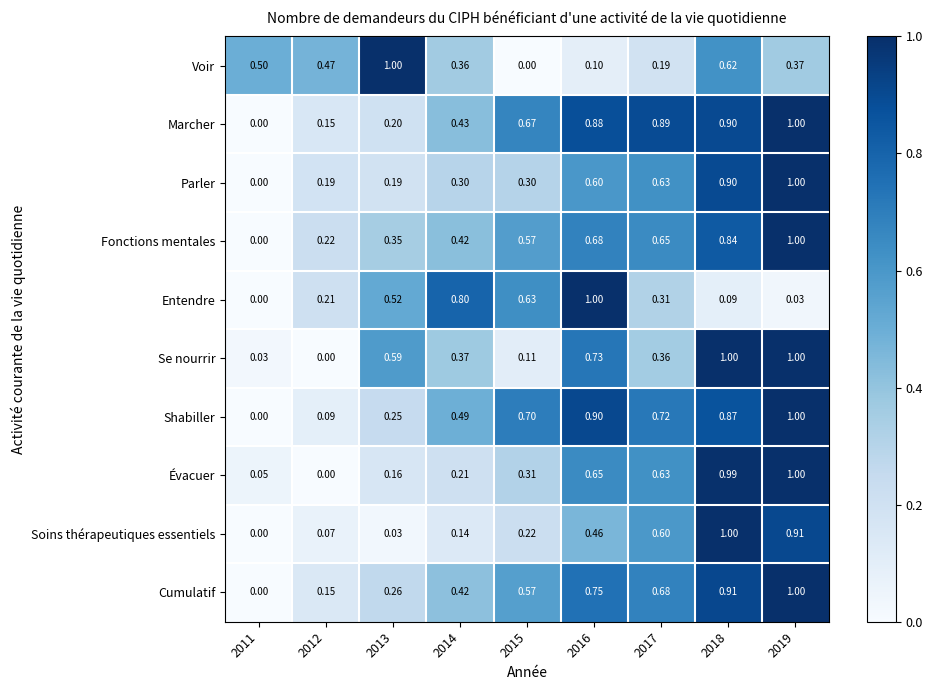

Is the value of Soins thérapeutiques essentiels at 2013 greater than the value of Cumulatif at 2018?

No